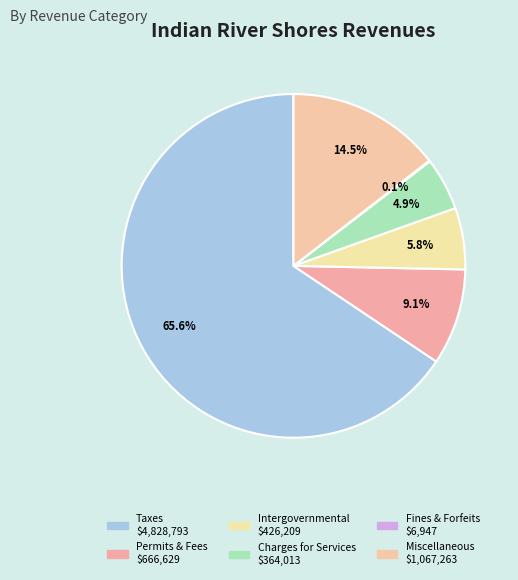

What is the smallest slice in the pie chart?

Judgments, Fines, and Forfeits